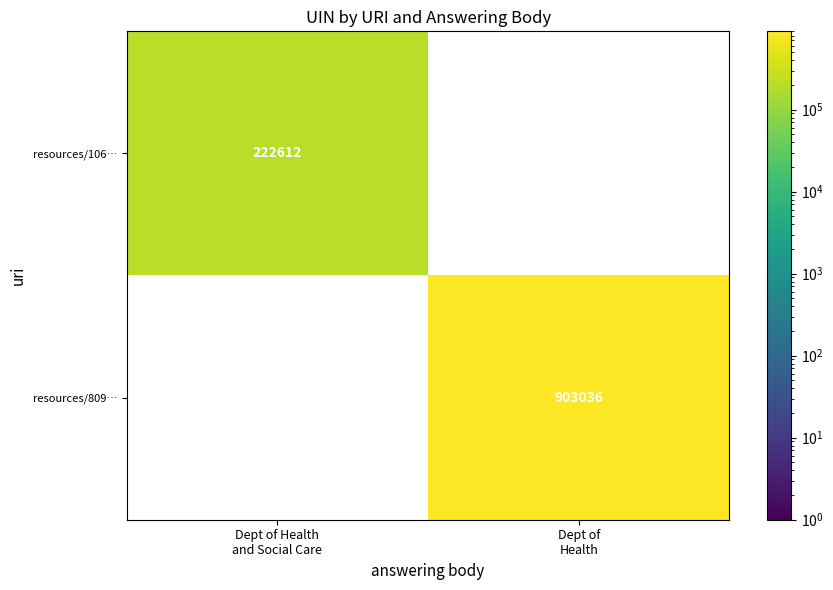

What is the maximum value for resources/106…?

222612.0